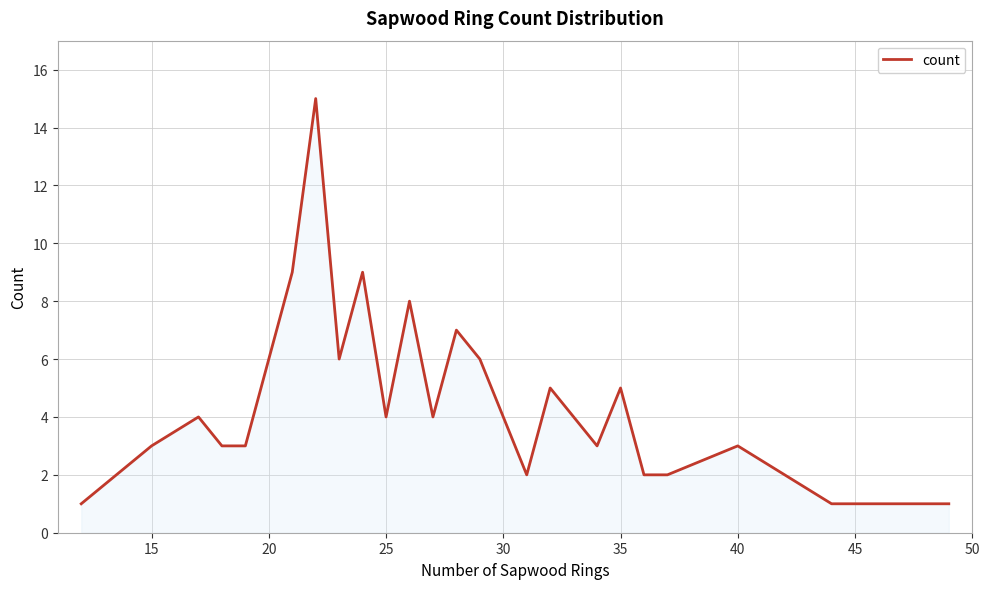

What is the difference between the maximum and minimum values?

14